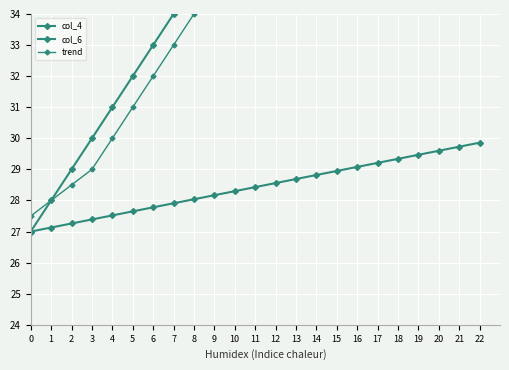

What is the lowest value of the col_6 series?

27.0